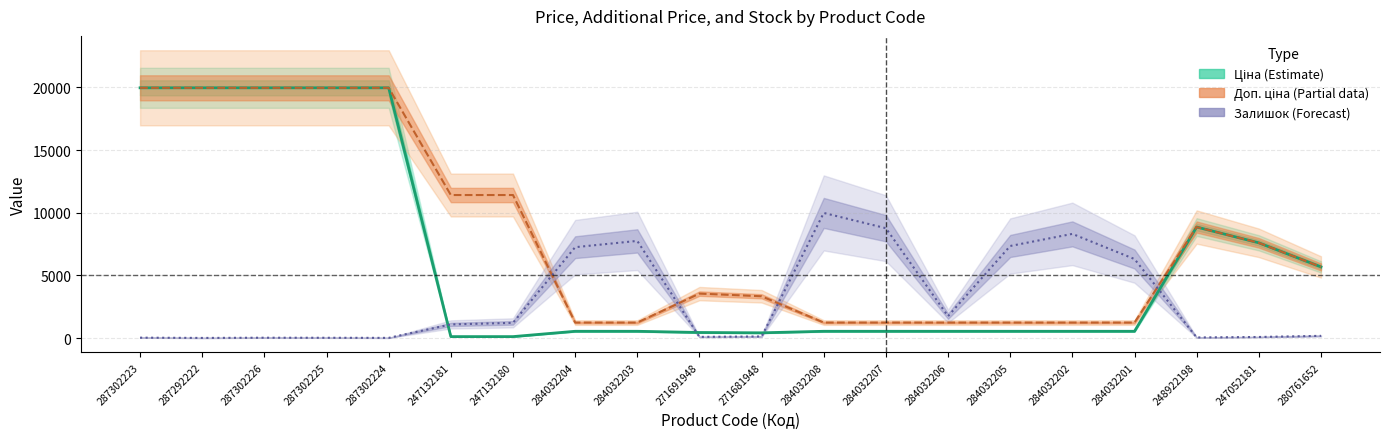

What is the sum of all Ціна values?

127347.7